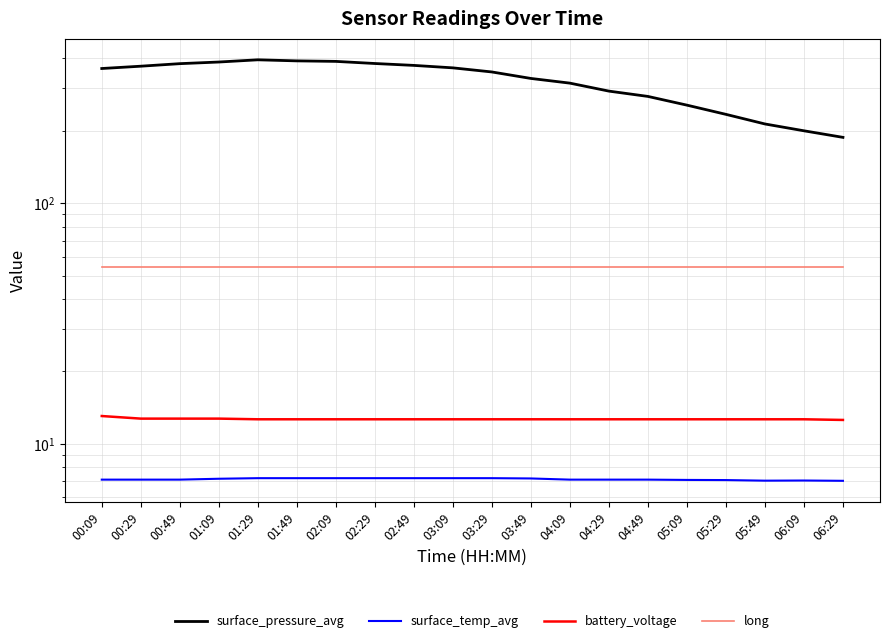

What is the label of the 2nd point from the right?

06:09